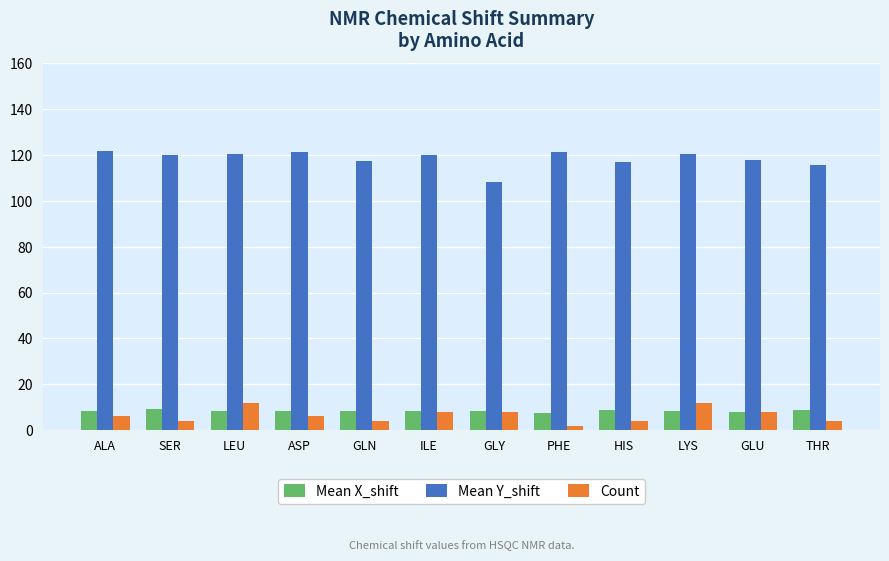

What is the difference between the highest and lowest values at GLU?

109.7